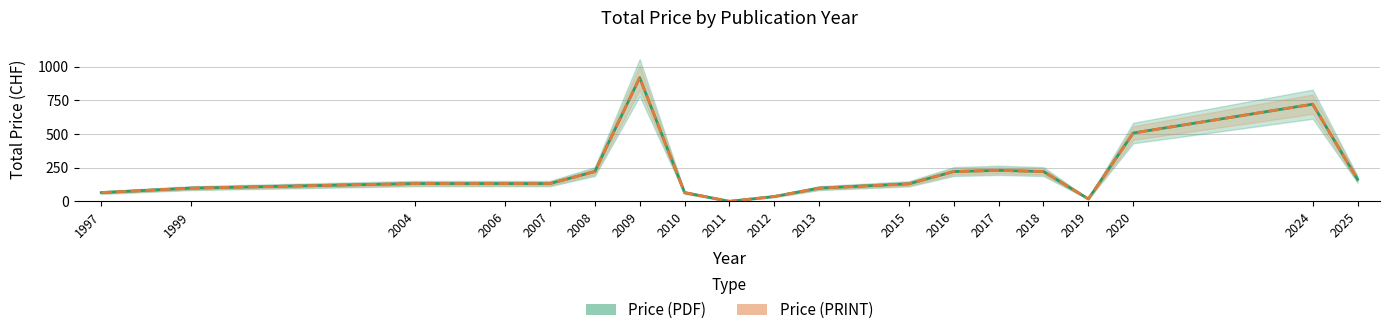

True or false: Price (PDF) and Price (PRINT) intersect in this chart.

False